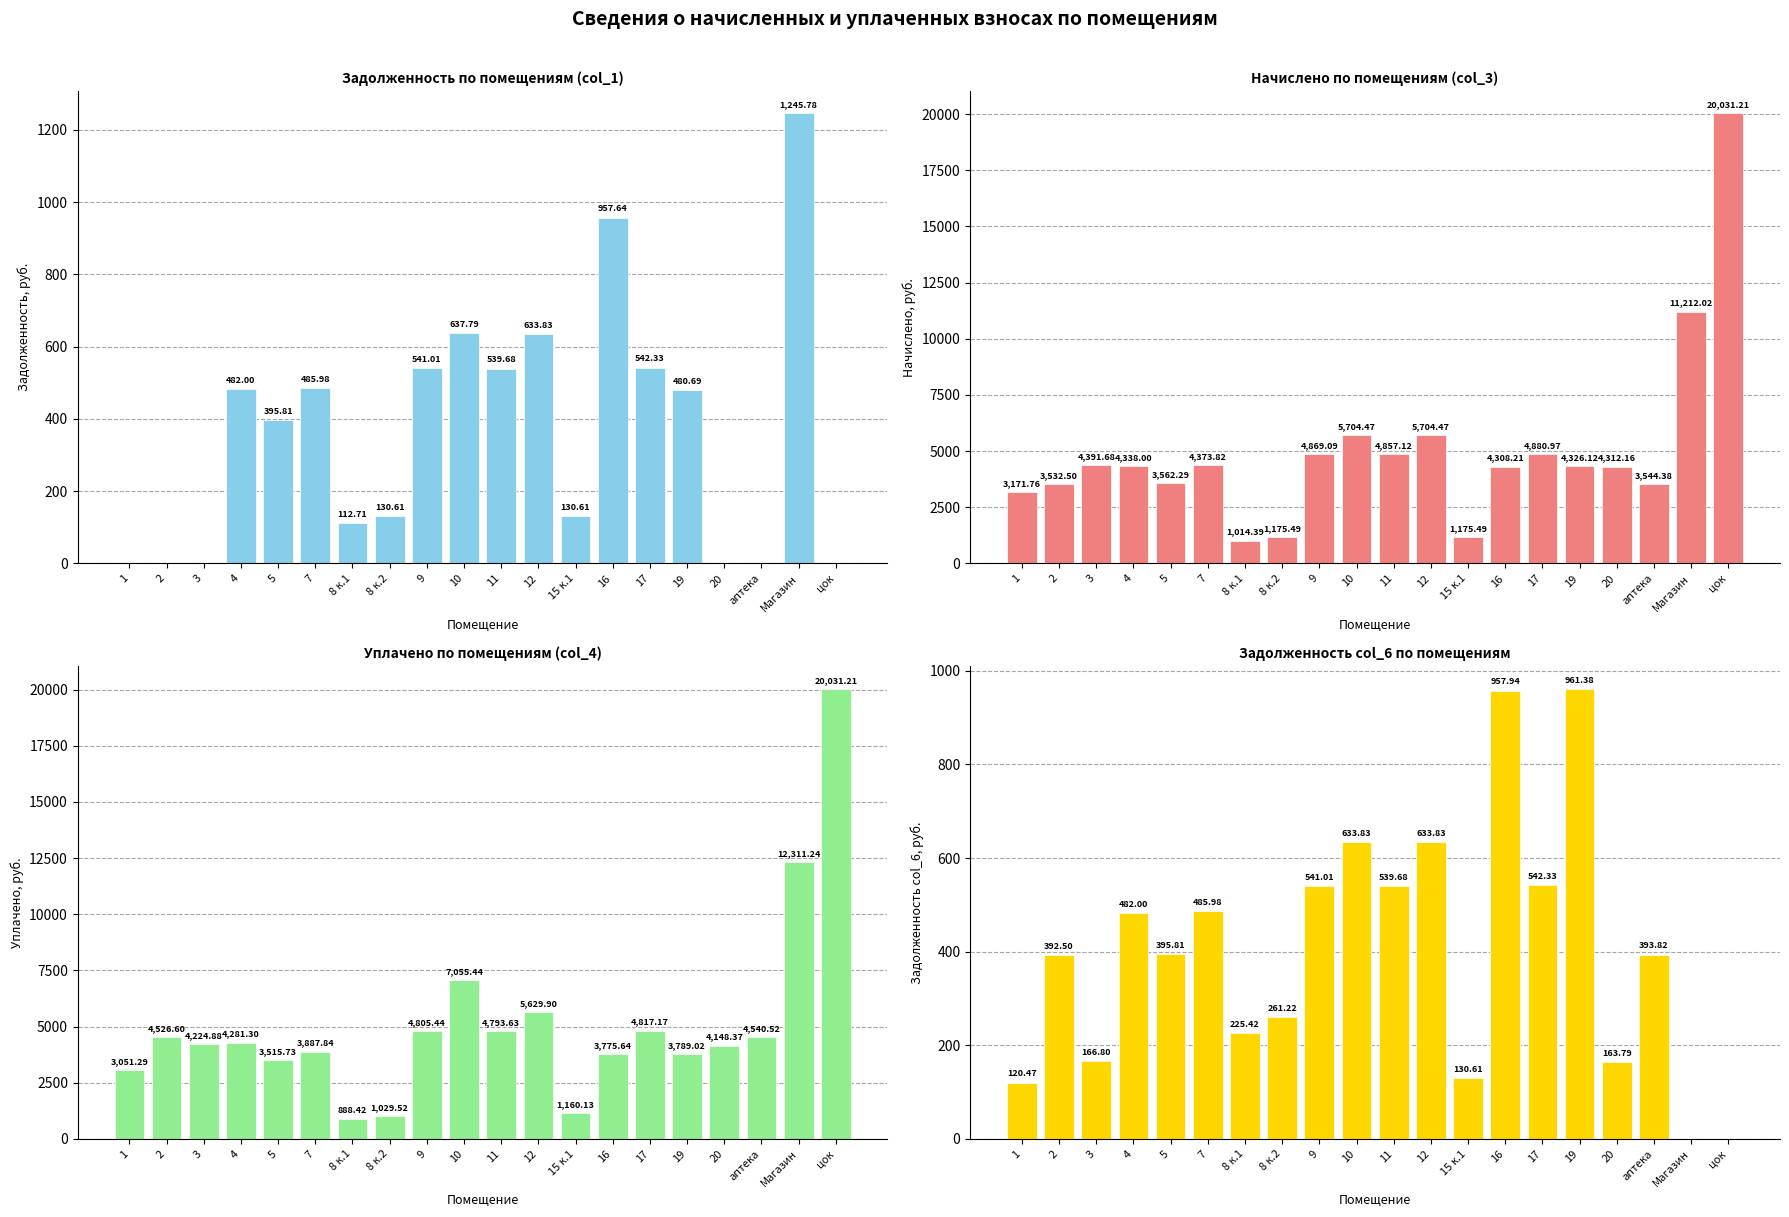

What is the difference between the maximum and minimum values in the начислено (col_3) series?

19016.8